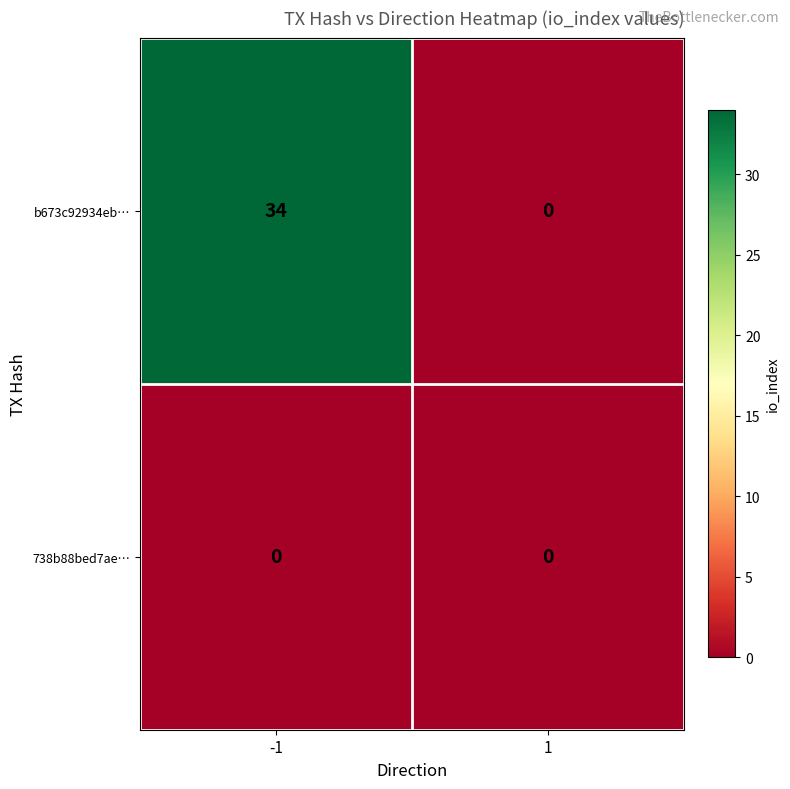

What is the greatest value displayed?

34